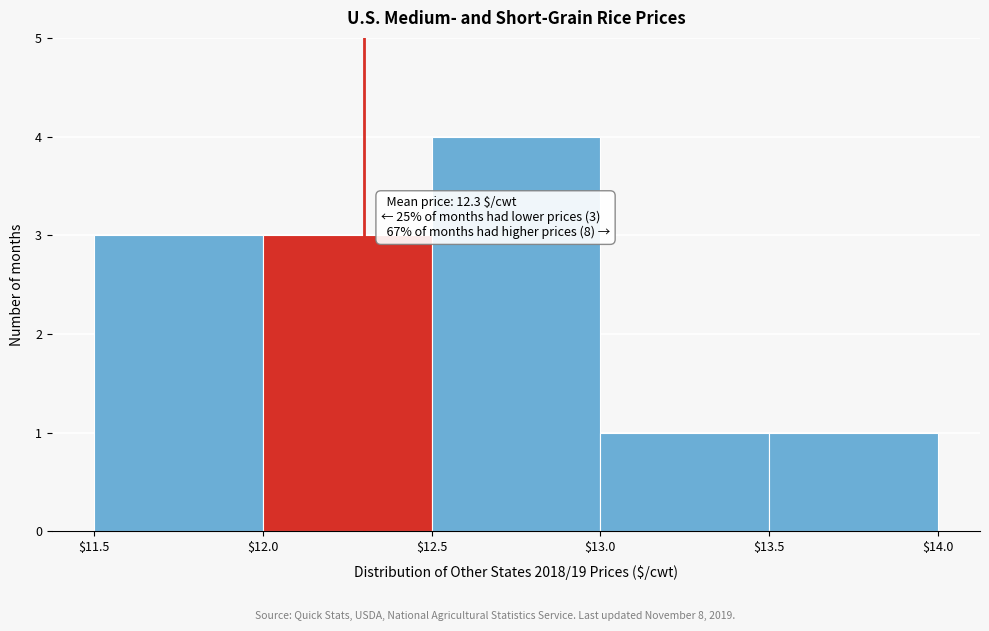

Over which range of the x-axis is the bar tallest?

$12.5 to $13.0